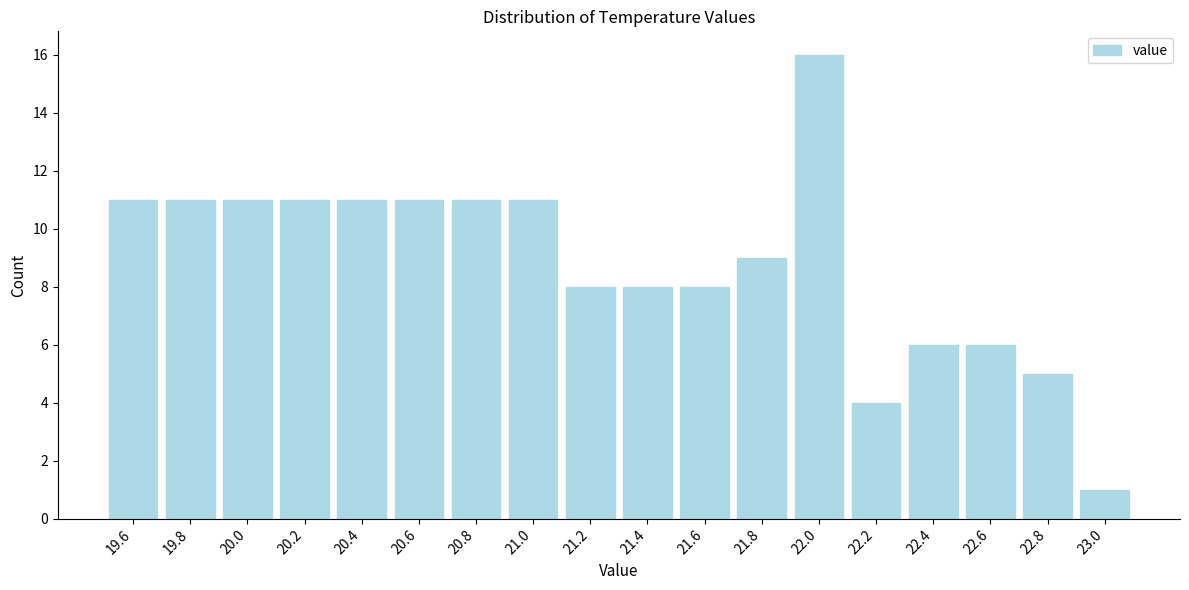

What is the height of the bar covering 21.5 to 21.7 on the x-axis? The values are not printed on the chart, so give them approximately, as read against the axis.

8